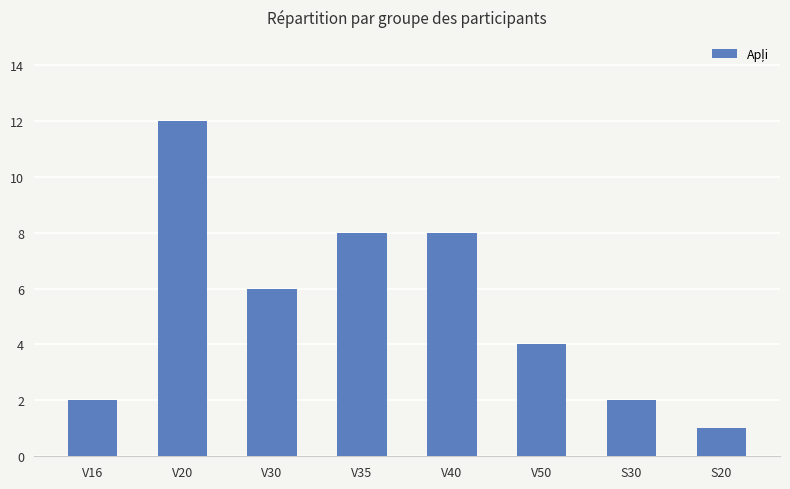

What is the maximum value shown in the chart?

12